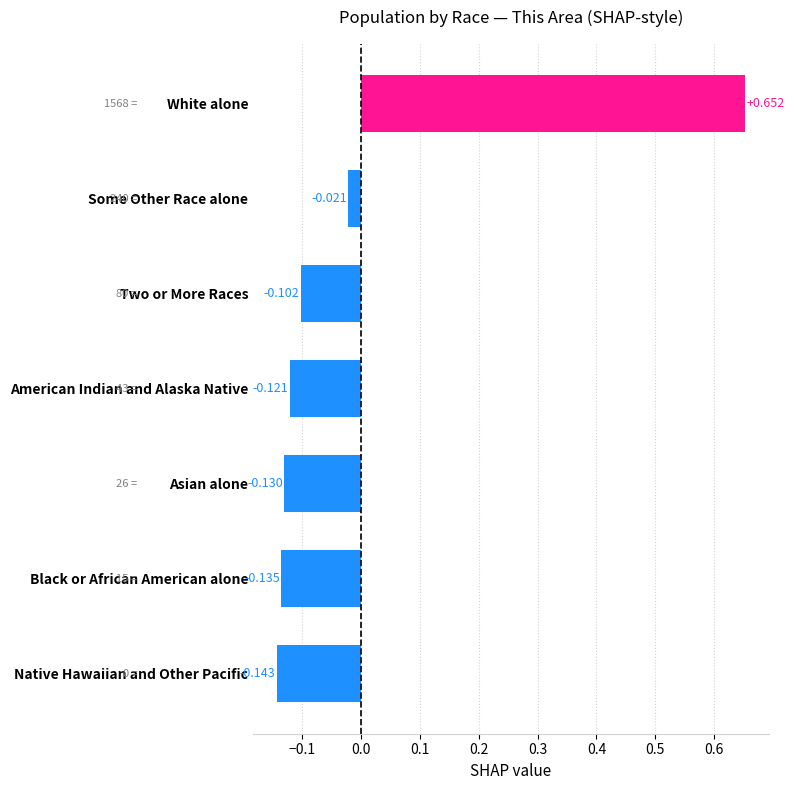

At which label is the value closest to 0?

Some Other Race alone